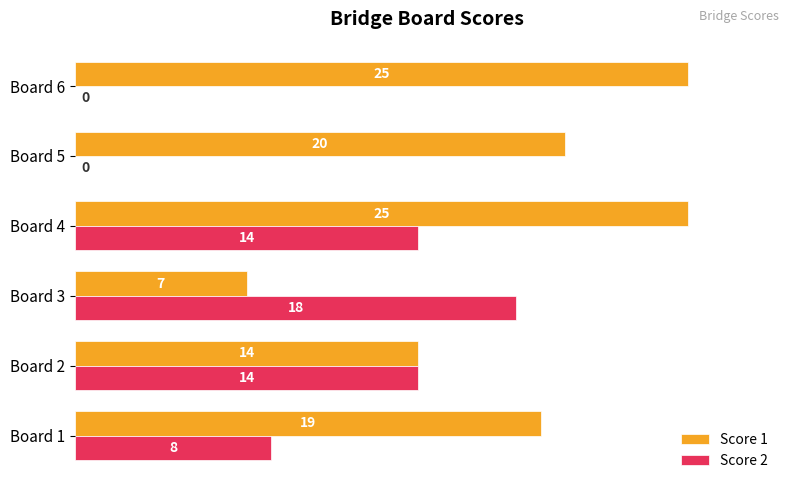

What are all the series names shown in the legend?

Score 1, Score 2